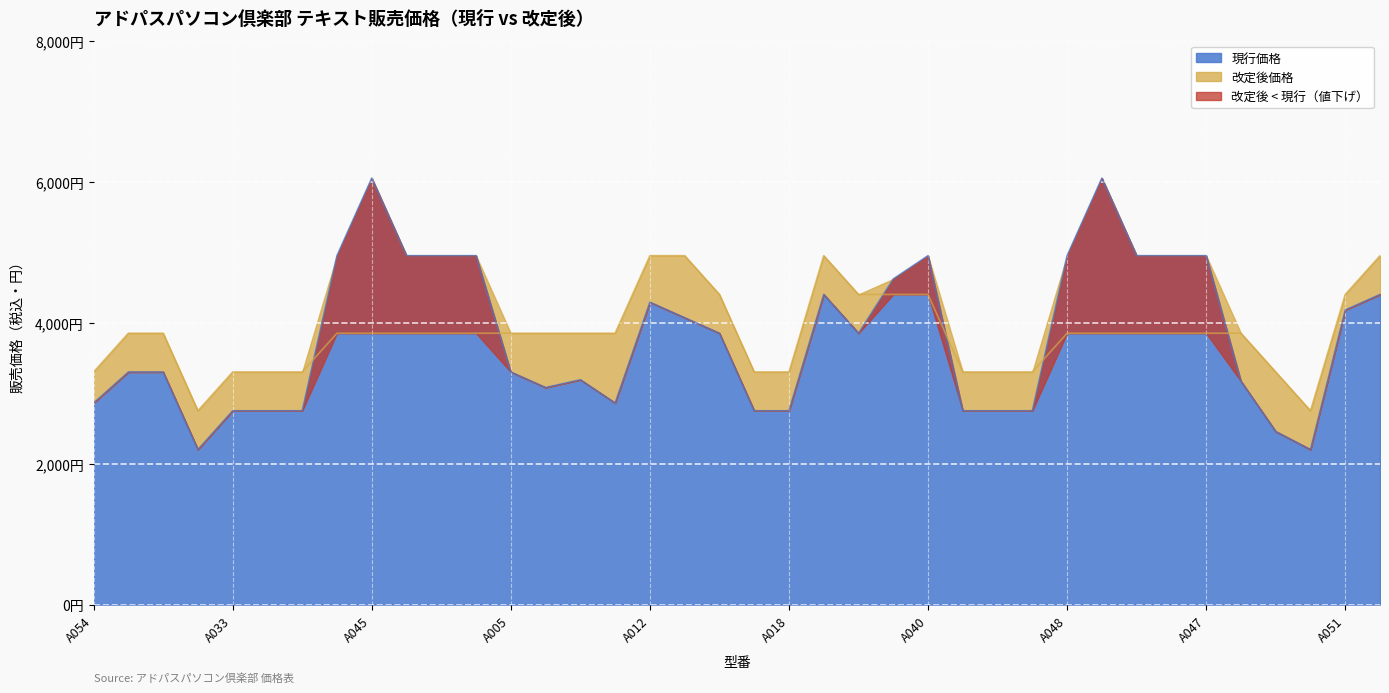

How many data points in 現行価格 are above 3850?

17